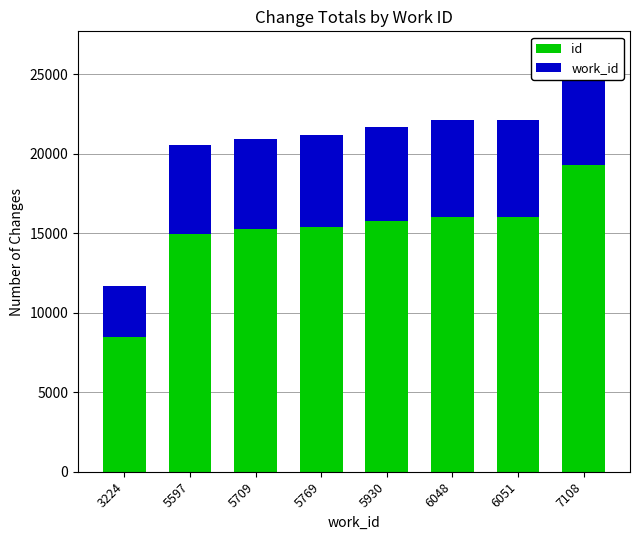

True or false: work_id has a value of 1388 at 6051.

False